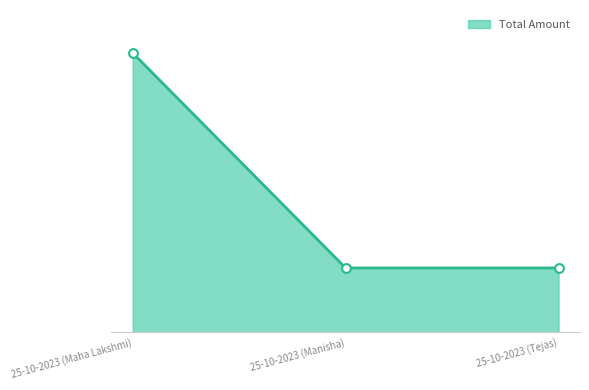

Approximately how many times larger is the value at 25-10-2023 (Manisha) compared to 25-10-2023 (Maha Lakshmi)?

0.2